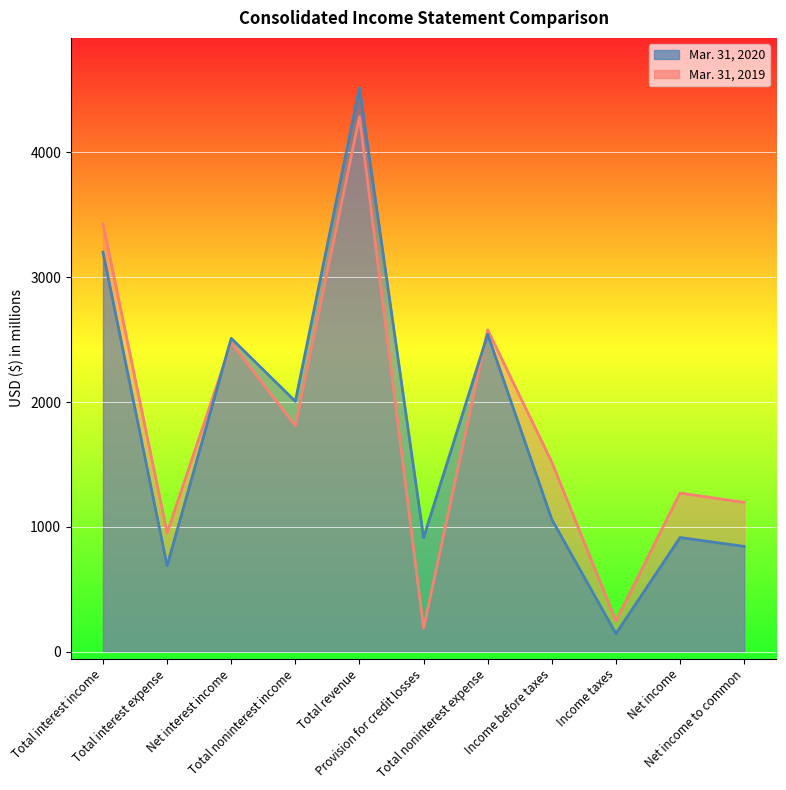

What is the total value across all series at Total noninterest expense?

5121